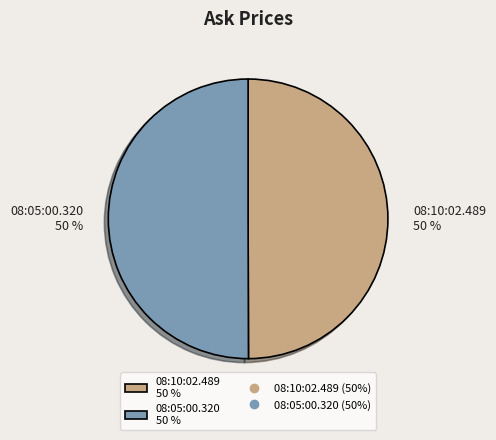

To the nearest percent, what portion does 08:10:02.489 50 % represent?

50%